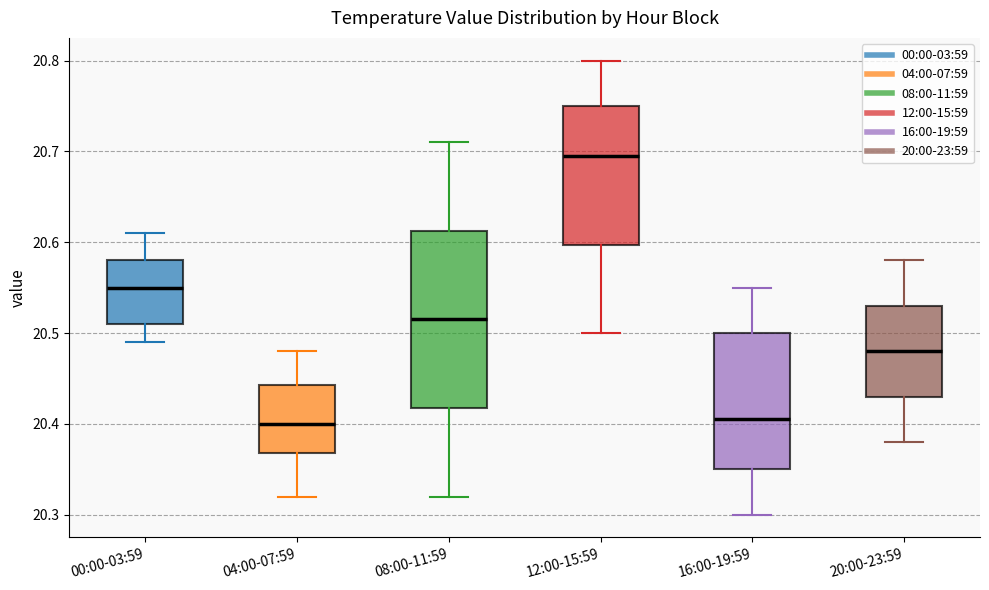

Reading left to right, transcribe this box plot: for each box, give where its median line is, the range the box spans, and where its two whiskers end, as read against the y-axis. The values are not printed on the chart, so give them approximately, as read against the axis.

00:00-03:59: median 20.55, box 20.51 to 20.58, whiskers 20.49 to 20.61
04:00-07:59: median 20.40, box 20.37 to 20.44, whiskers 20.32 to 20.48
08:00-11:59: median 20.52, box 20.42 to 20.61, whiskers 20.32 to 20.71
12:00-15:59: median 20.70, box 20.60 to 20.75, whiskers 20.50 to 20.80
16:00-19:59: median 20.41, box 20.35 to 20.50, whiskers 20.30 to 20.55
20:00-23:59: median 20.48, box 20.43 to 20.53, whiskers 20.38 to 20.58